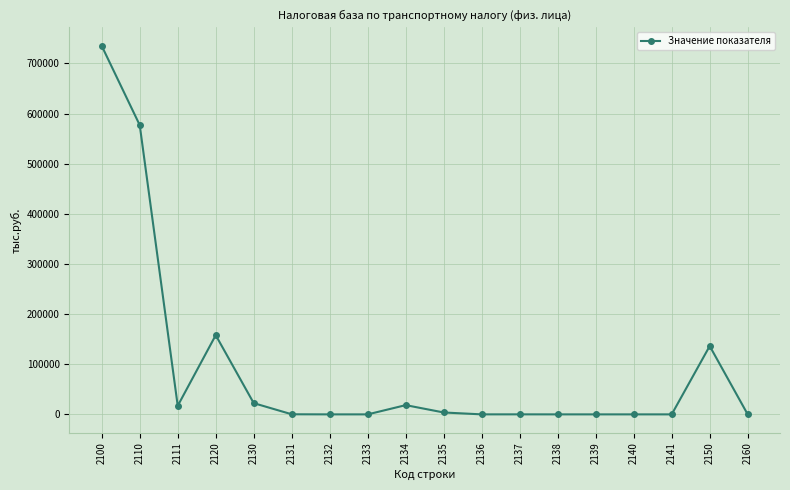

True or false: there are more than 2 points higher than both neighbors.

True